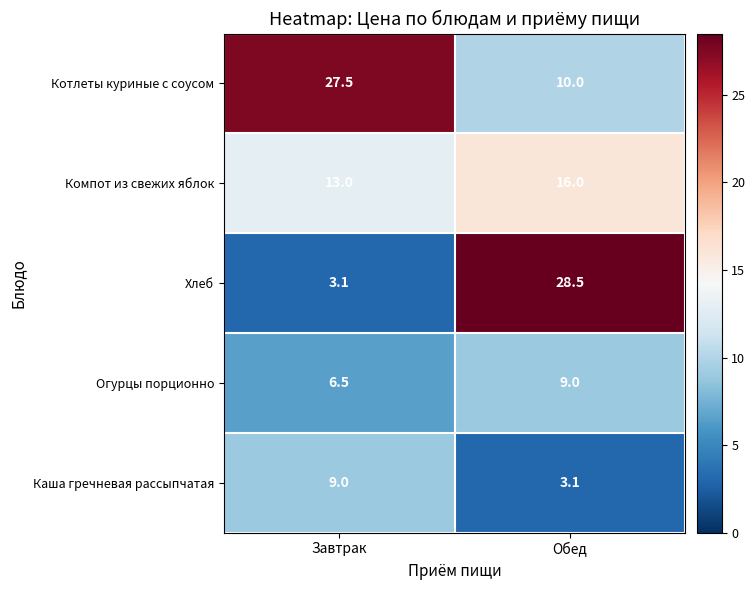

Rank the series at Завтрак from highest to lowest value.

Котлеты куриные с соусом, Компот из свежих яблок, Каша гречневая рассыпчатая, Огурцы порционно, Хлеб